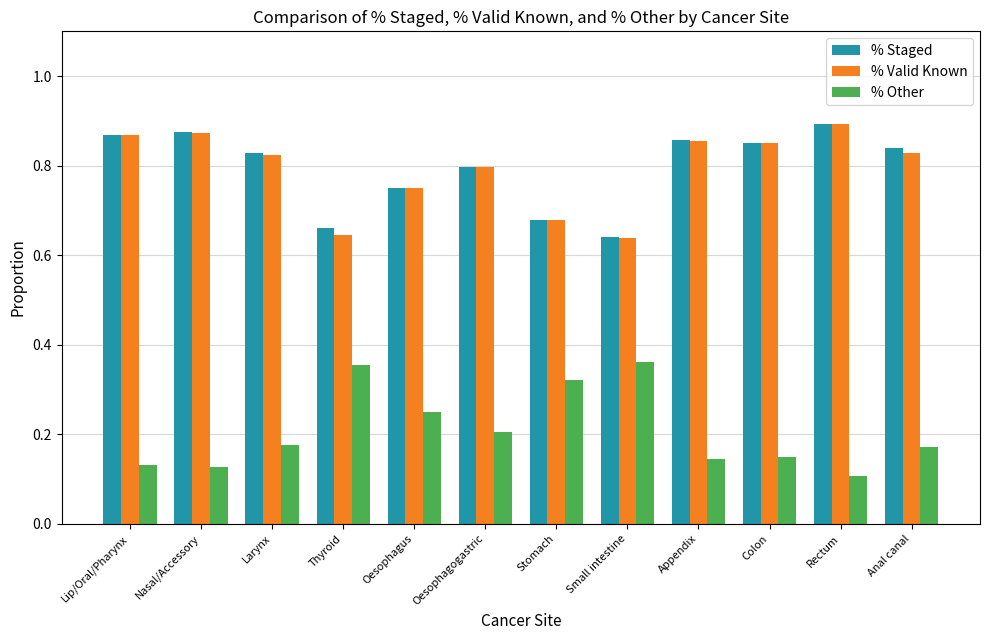

How many % Other values are between 0 and 1?

12